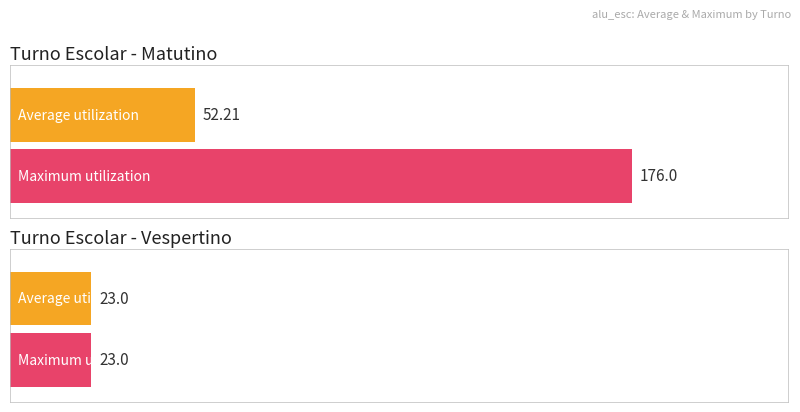

How many groups of bars are there?

2